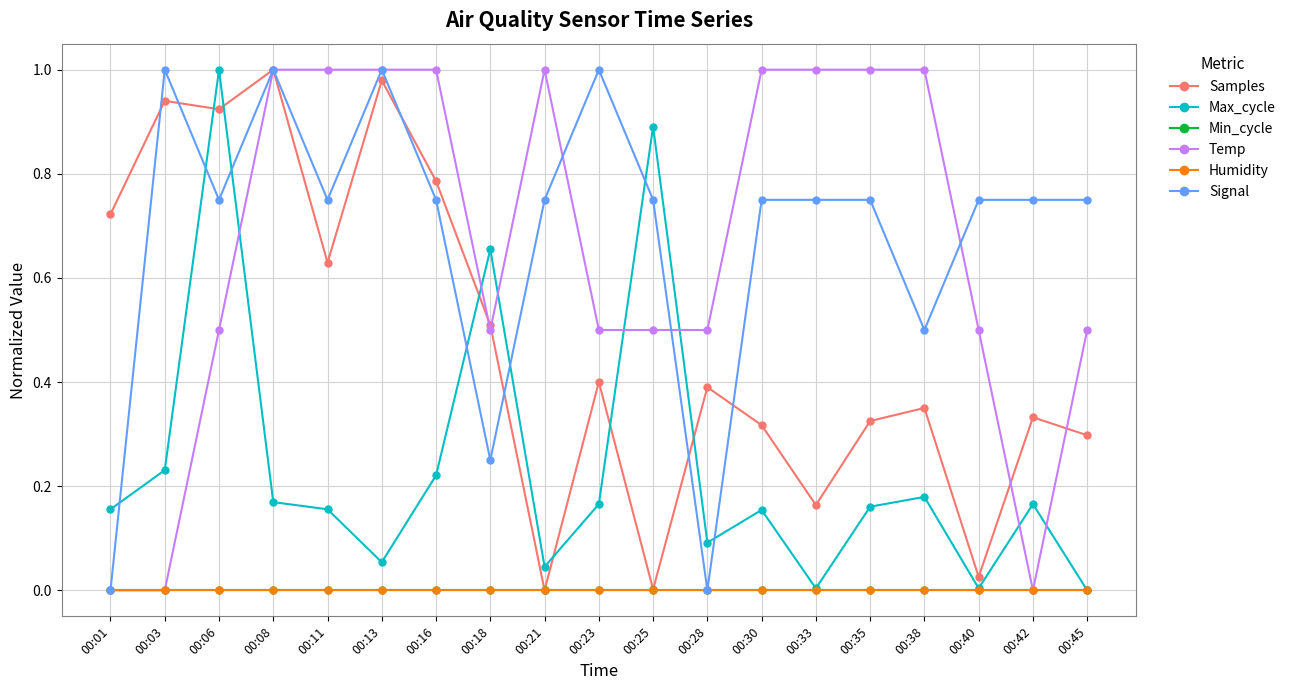

At how many categories does at least one series exceed 0?

19